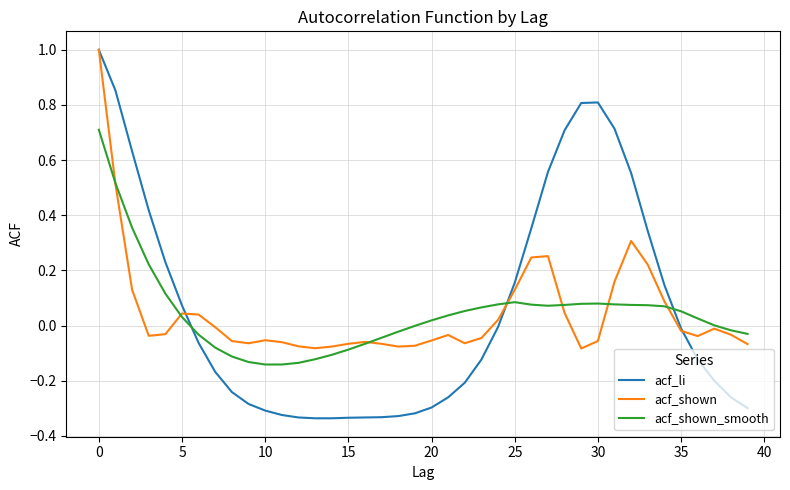

Is this an area chart (filled region under the line)?

No